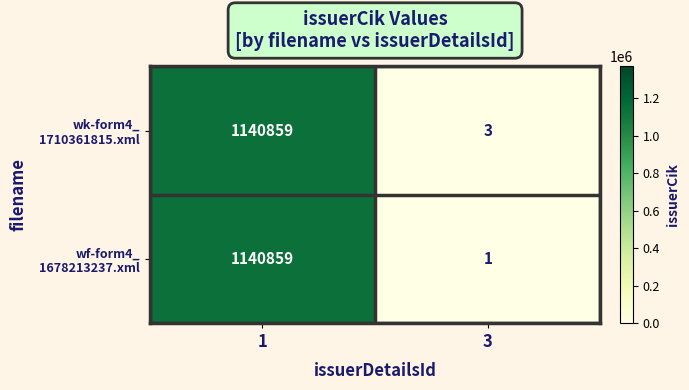

What is the total value across all series at 3?

4